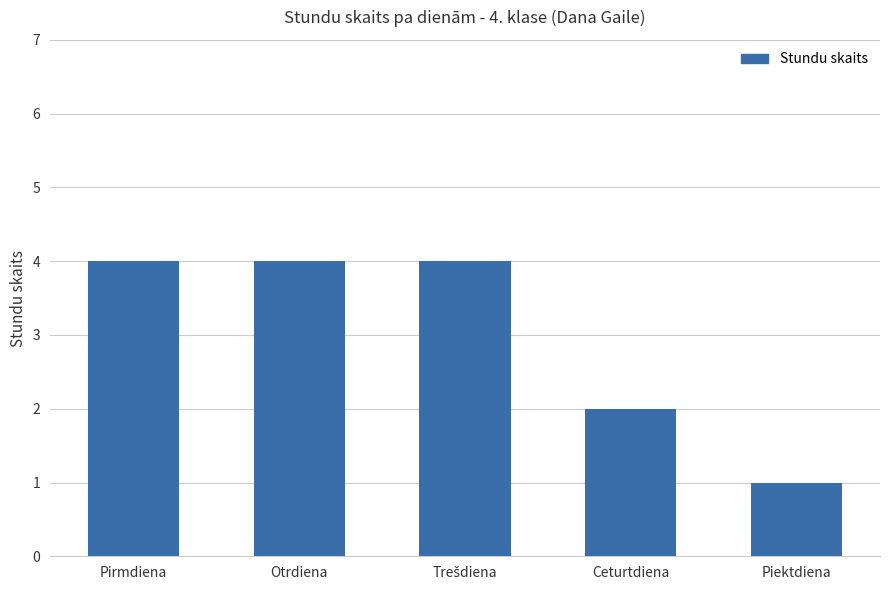

Which category has the lowest value across all series?

Piektdiena